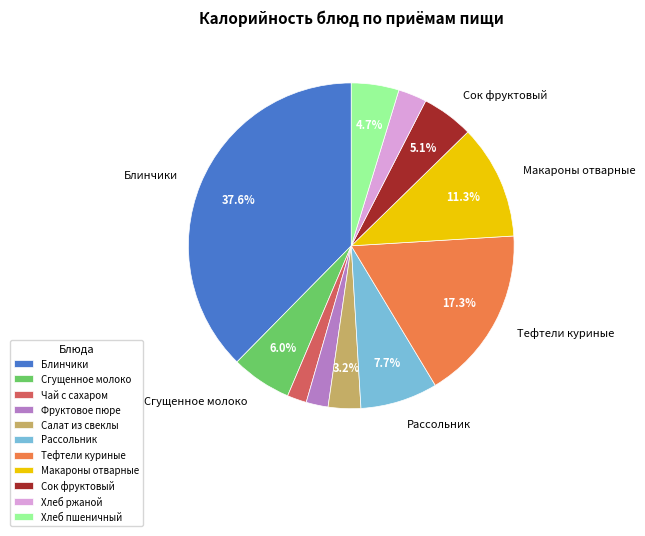

Which category has the biggest portion of the pie?

Блинчики